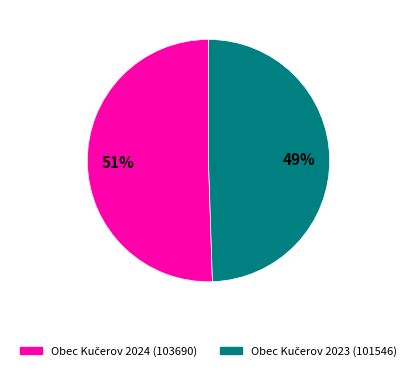

Does any single category account for the majority?

Yes